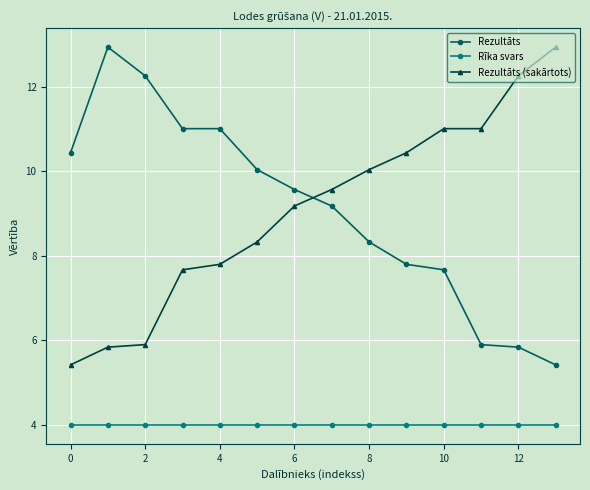

True or false: Rīka svars and Rezultāts (sakārtots) intersect in this chart.

False